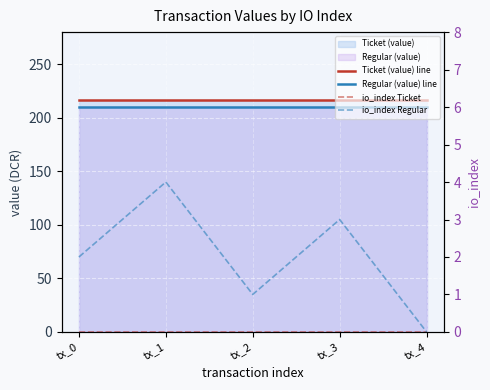

Reading left to right, transcribe all the data shown in this chart.

Ticket (value) line: tx_0=216.8	tx_1=216.8	tx_2=216.8	tx_3=216.8	tx_4=216.8
Regular (value) line: tx_0=210.3	tx_1=210.3	tx_2=210.3	tx_3=210.3	tx_4=210.3
io_index Ticket: tx_0=0.0	tx_1=0.0	tx_2=0.0	tx_3=0.0	tx_4=0.0
io_index Regular: tx_0=2.0	tx_1=4.0	tx_2=1.0	tx_3=3.0	tx_4=0.0